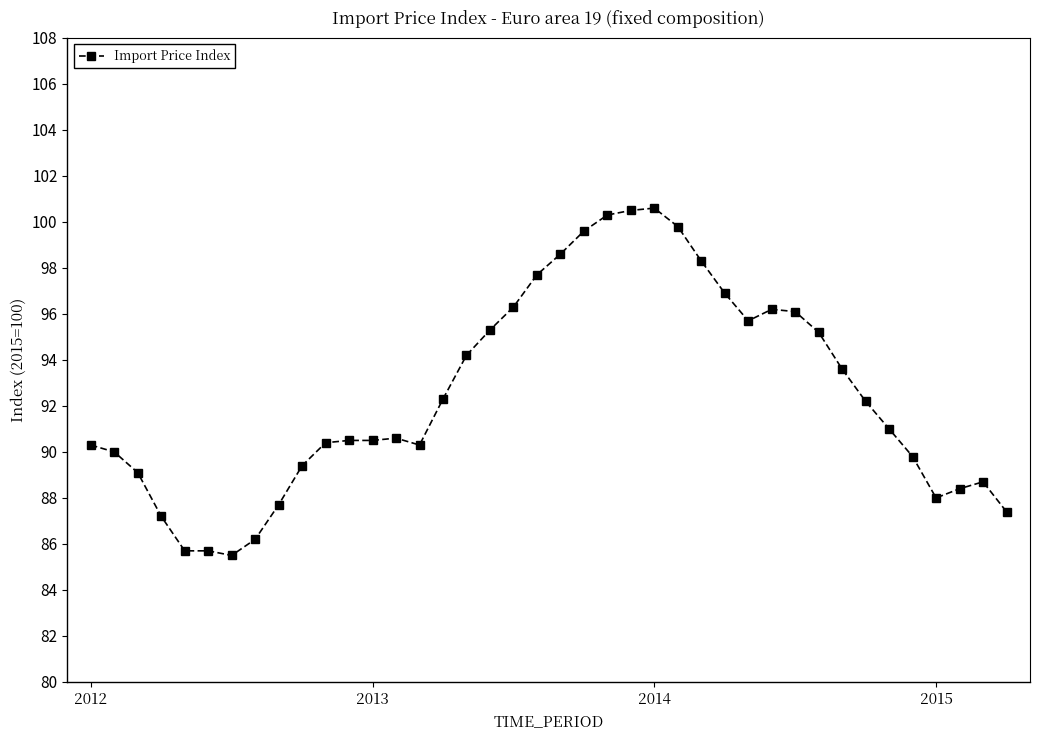

True or false: the data has more than 0 interior local peaks.

True